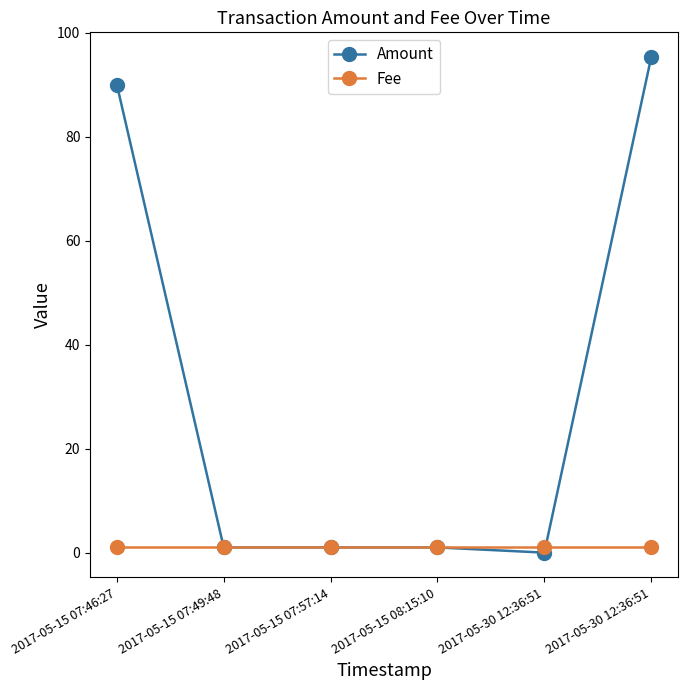

The Fee series shows 1.3 at 2017-05-15 07:49:48. True or false?

False